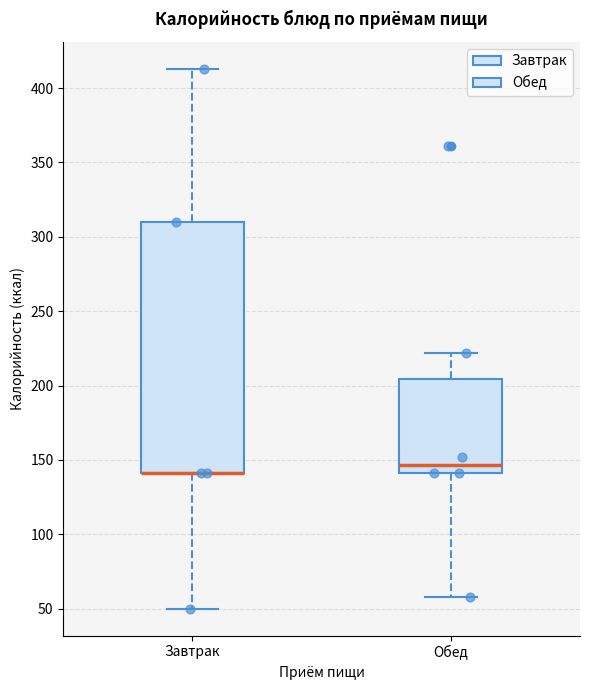

Where is the upper edge of the box for Обед on the y-axis? The values are not printed on the chart, so give them approximately, as read against the axis.

205